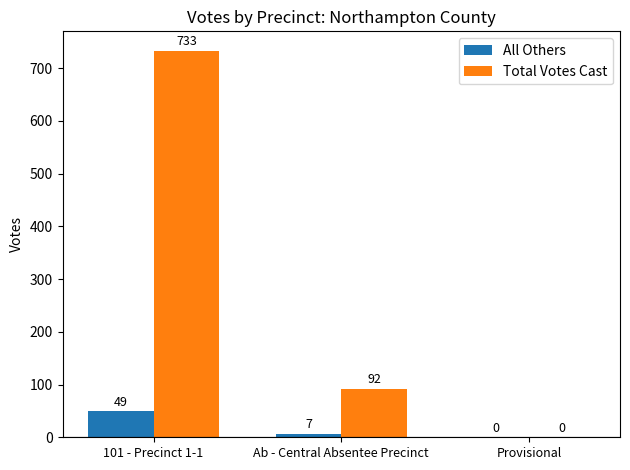

At which label does All Others reach its peak?

101 - Precinct 1-1